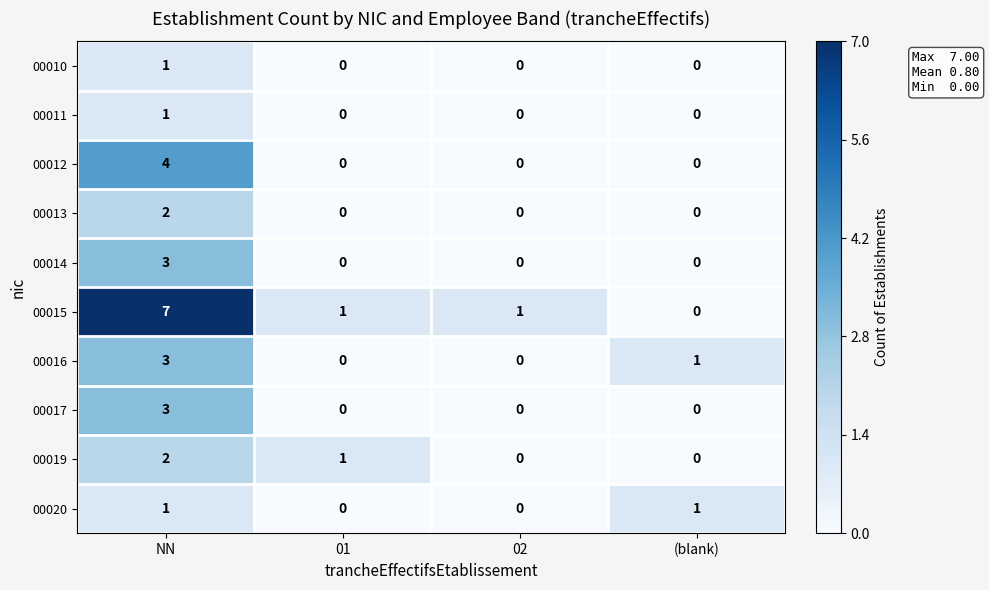

Is it true that 00010 equals 2 at NN?

False